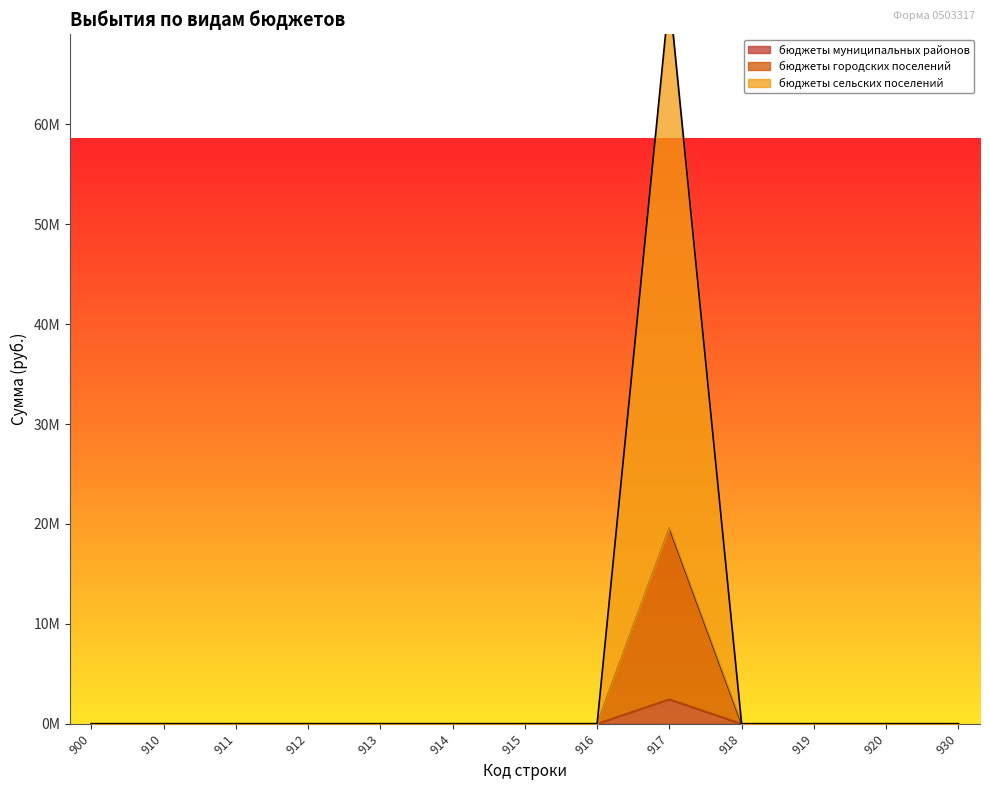

True or false: бюджеты муниципальных районов and бюджеты сельских поселений intersect in this chart.

False